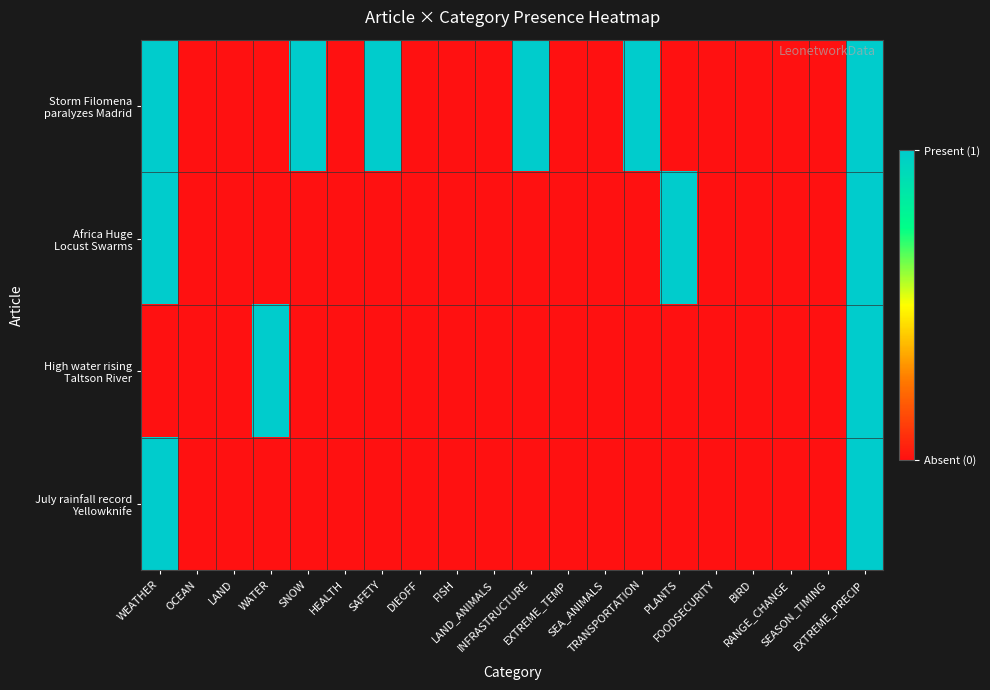

At which category is the sum across all series the highest?

EXTREME_PRECIP